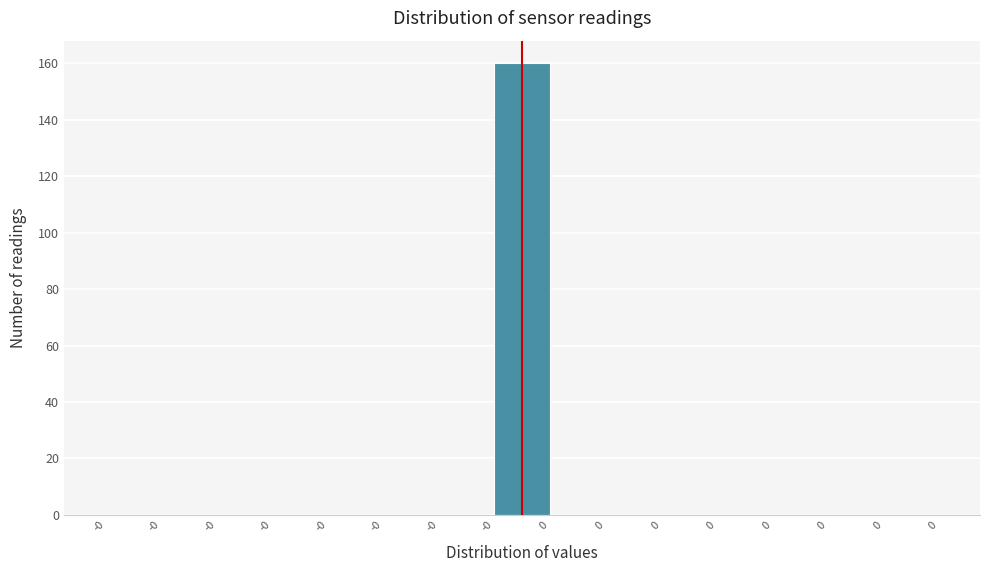

Are the bars horizontal?

No